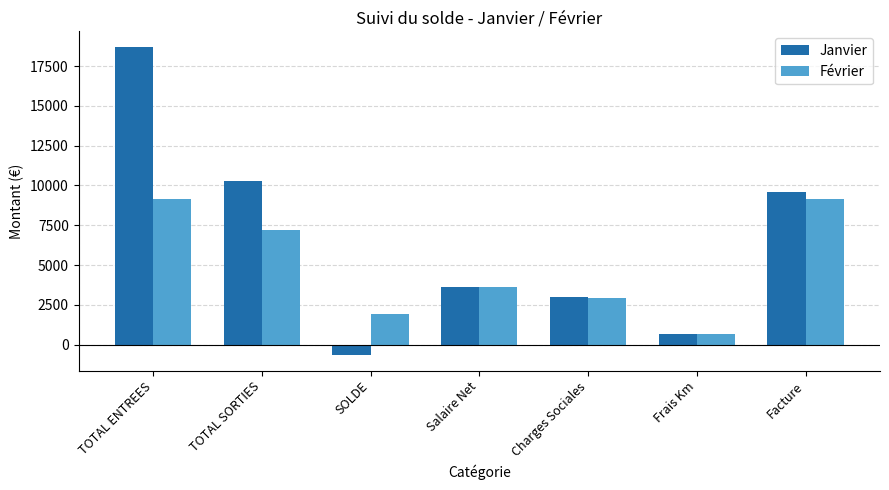

The Février series shows 11048.7 at TOTAL SORTIES. True or false?

False